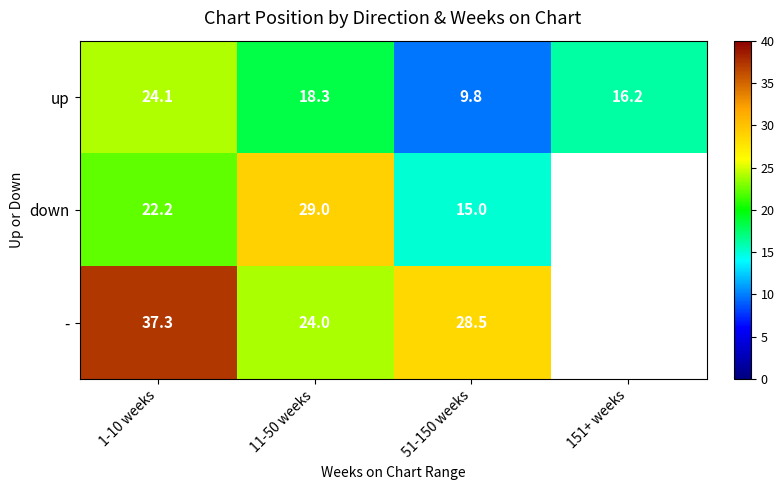

List the labels in order of up value, smallest first.

51-150 weeks, 151+ weeks, 11-50 weeks, 1-10 weeks